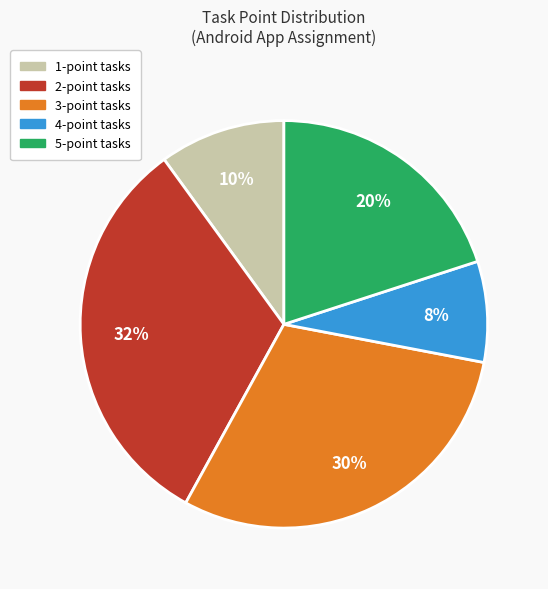

To the nearest percent, what is the difference between the largest and smallest slice percentages?

24%